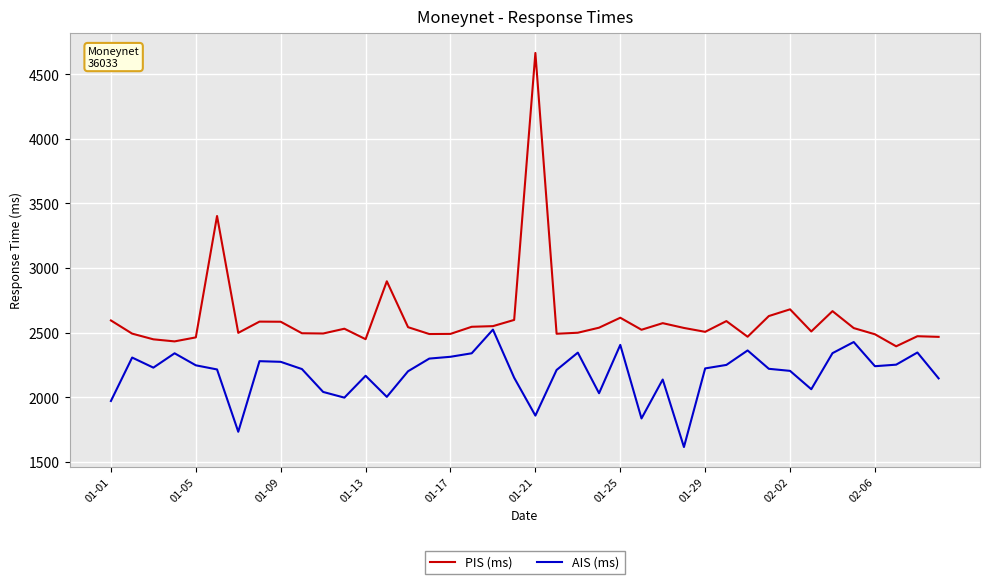

Which series has the largest range (max minus min)?

PIS (ms)